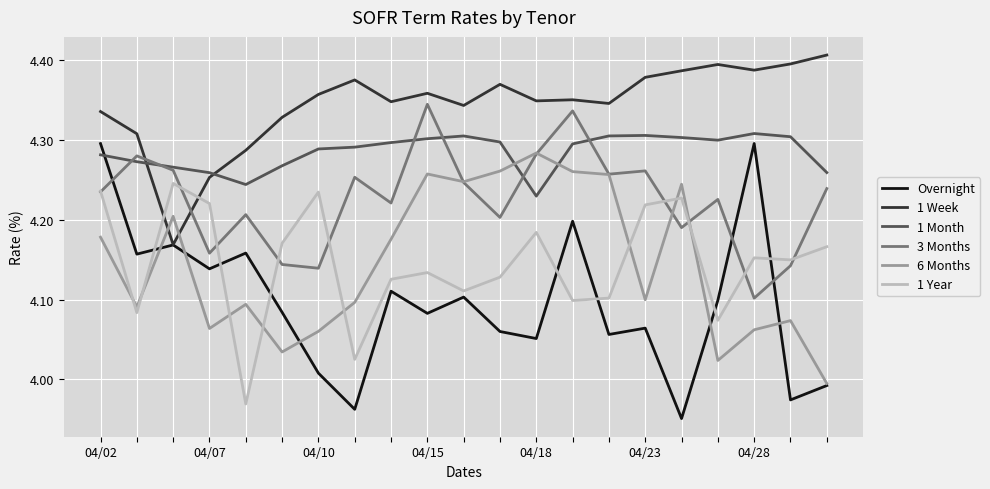

Which series has the widest spread of values?

Overnight